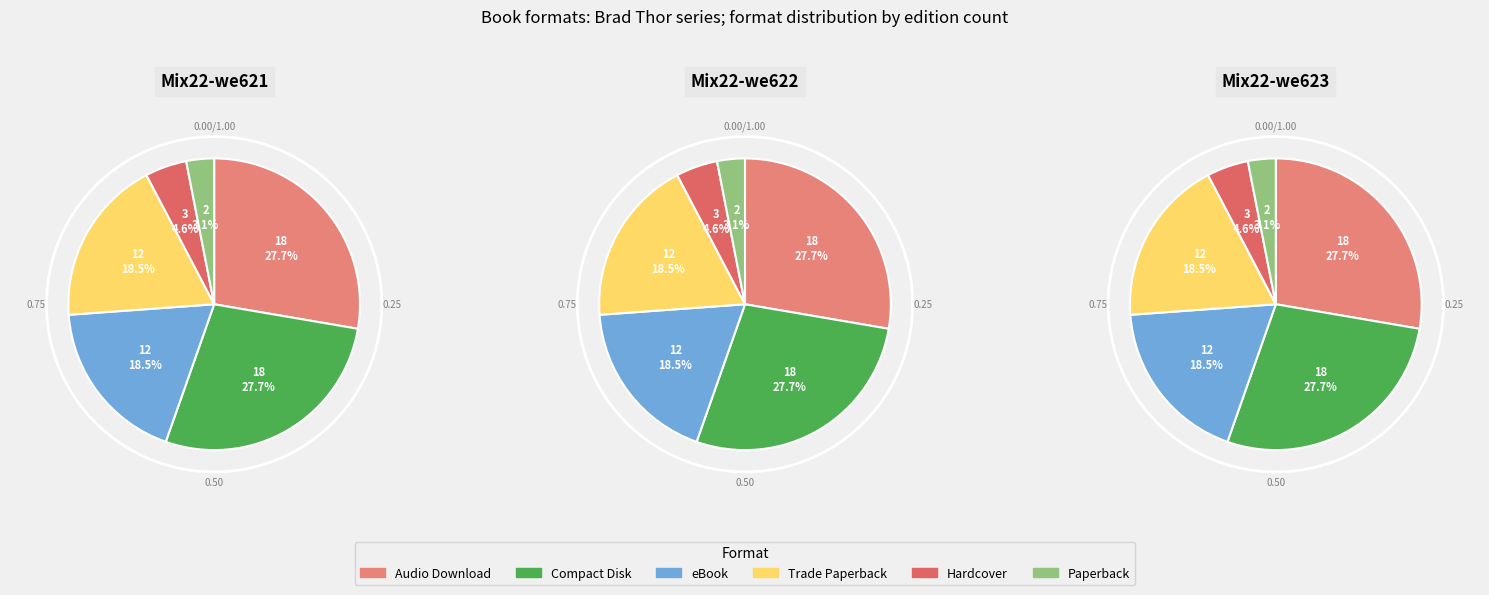

Is it true that Audio Download is 27% of the pie?

True